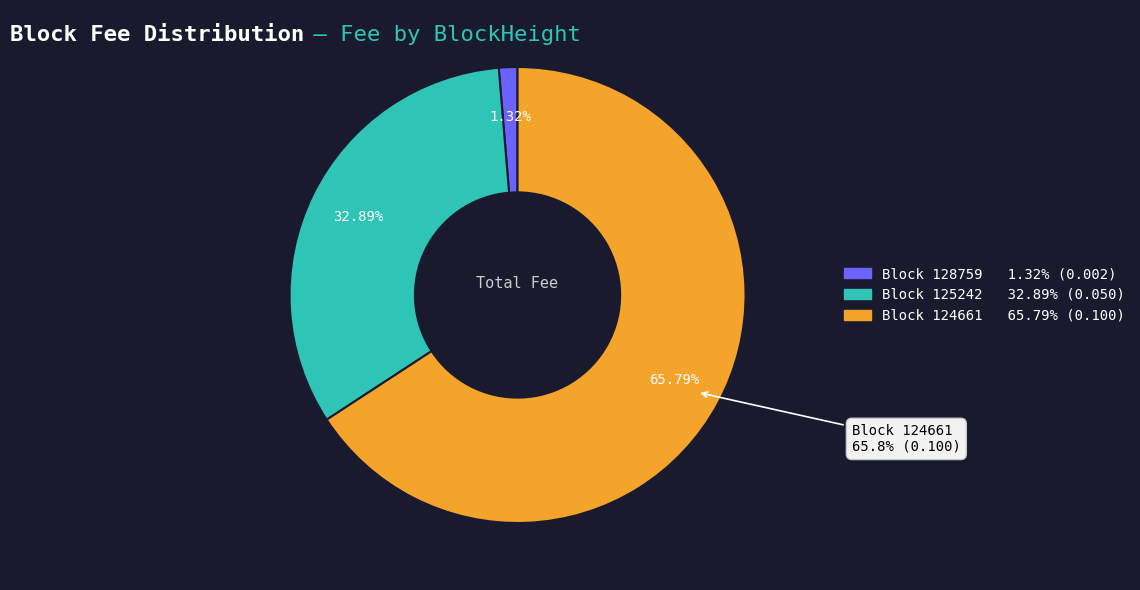

Which slice represents more than half of the pie?

124661